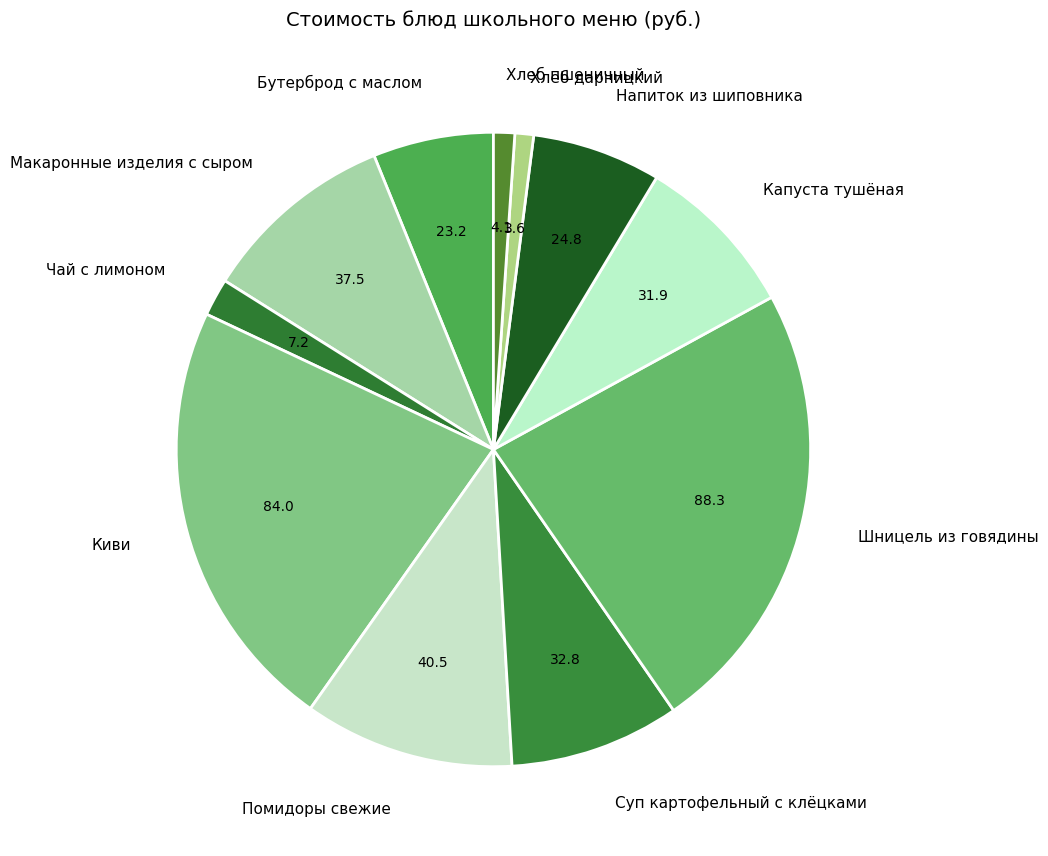

Count the number of slices in the pie.

11